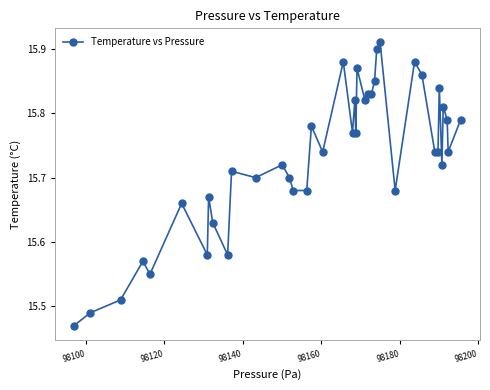

What is the difference between the maximum and minimum values?

0.4